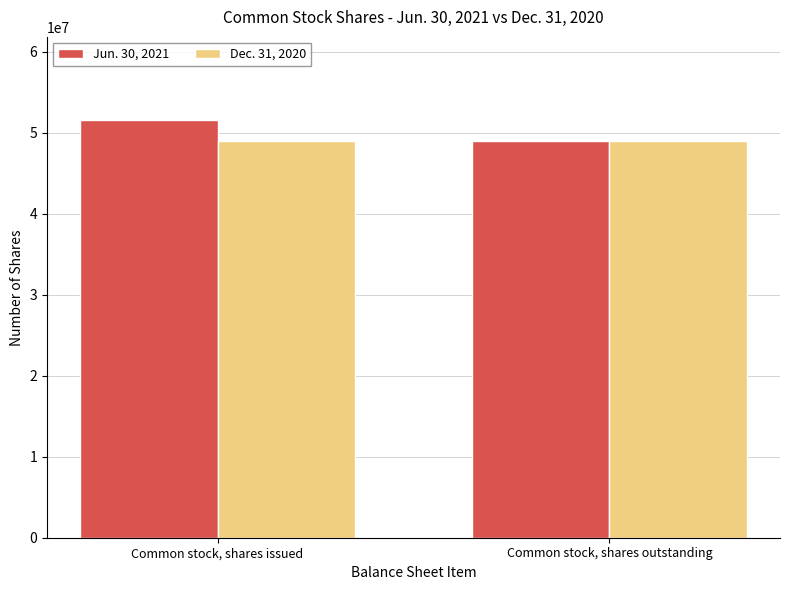

Rank the series by their average value, from highest to lowest.

Jun. 30, 2021, Dec. 31, 2020